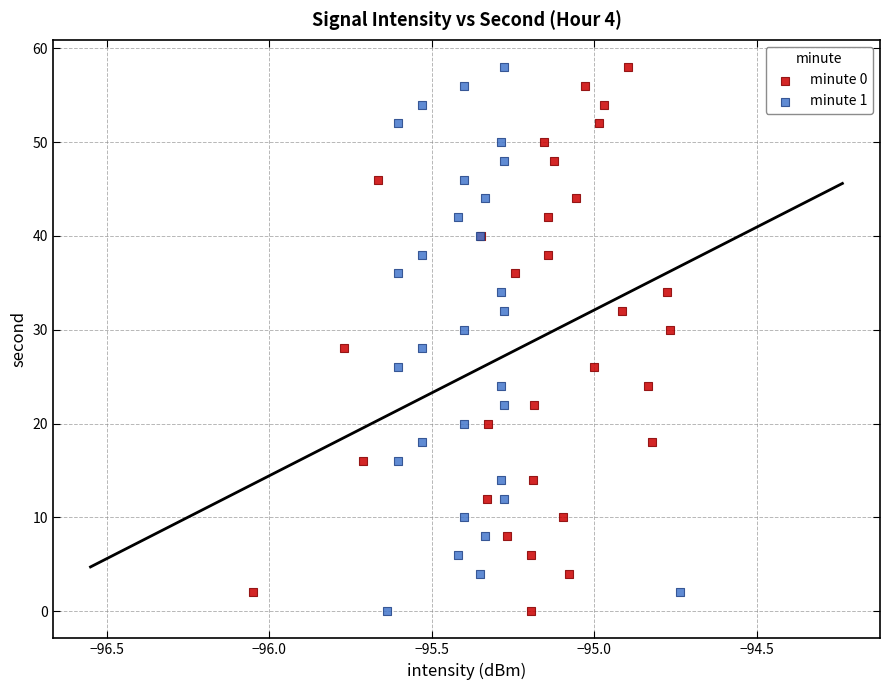

What are all the series names shown in the legend?

minute 0, minute 1